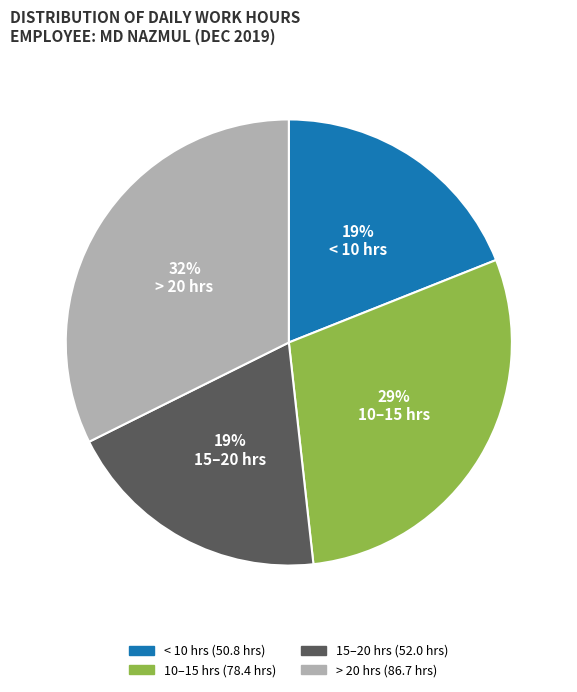

Which slice is the largest?

> 20 hrs